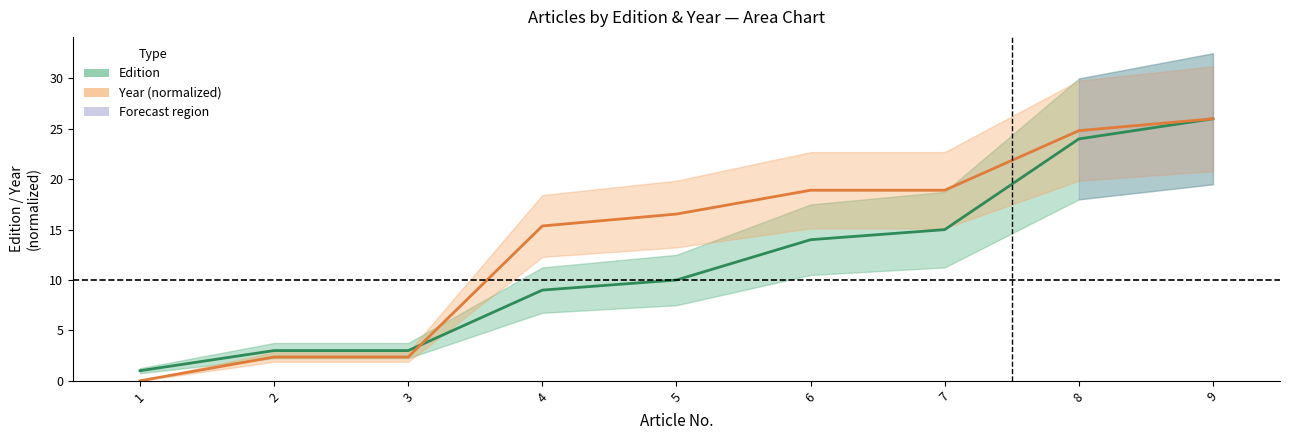

Is the value of Year normalized at 8 greater than the value of Edition at 4?

Yes